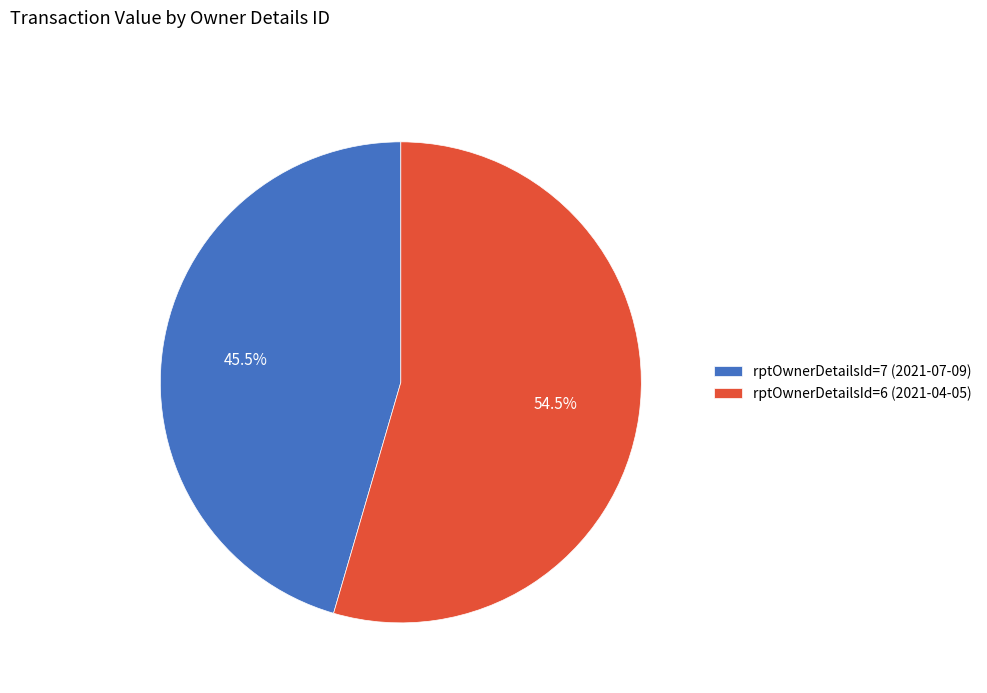

Does rptOwnerDetailsId=7 (2021-07-09) represent more than half of the total?

No